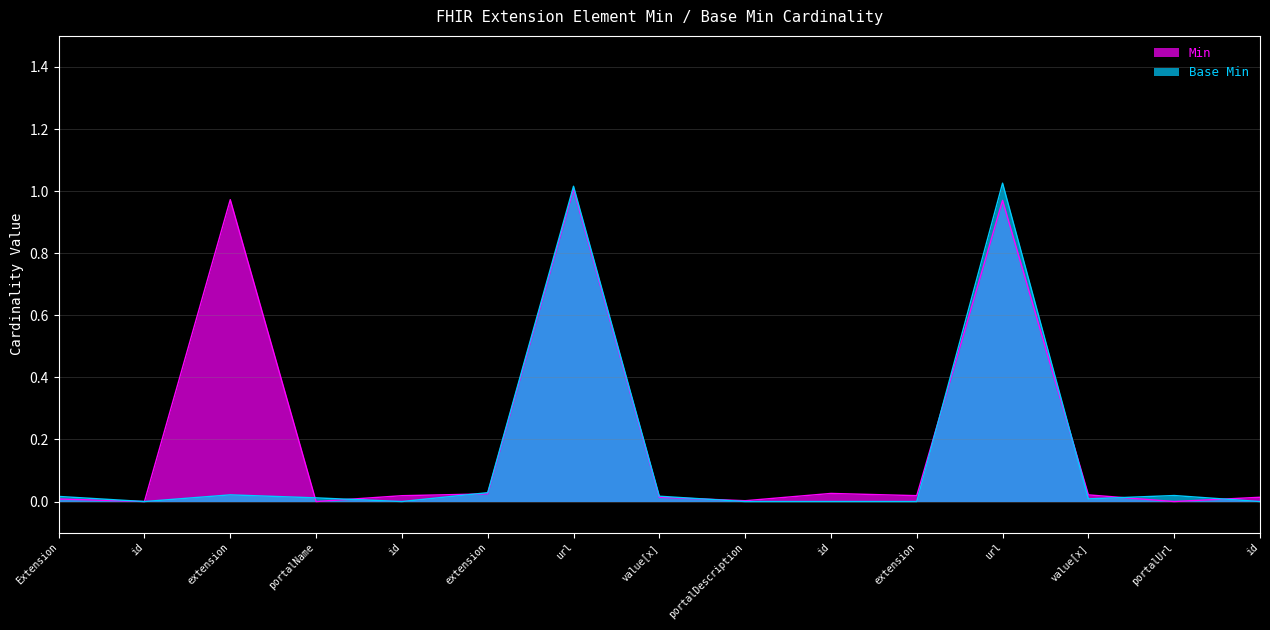

Reading left to right, transcribe all the data shown in this chart.

Min: Extension=0.0	Extension.id=0.0	Extension.extension=1.0	Extension.extension:portalName=0.0	Extension.extension:portalName.id=0.0	Extension.extension:portalName.extension=0.0	Extension.extension:portalName.url=1.0	Extension.extension:portalName.value[x]=0.0	Extension.extension:portalDescription=0.0	Extension.extension:portalDescription.id=0.0	Extension.extension:portalDescription.extension=0.0	Extension.extension:portalDescription.url=1.0	Extension.extension:portalDescription.value[x]=0.0	Extension.extension:portalUrl=0.0	Extension.extension:portalUrl.id=0.0
Base Min: Extension=0.0	Extension.id=0.0	Extension.extension=0.0	Extension.extension:portalName=0.0	Extension.extension:portalName.id=0.0	Extension.extension:portalName.extension=0.0	Extension.extension:portalName.url=1.0	Extension.extension:portalName.value[x]=0.0	Extension.extension:portalDescription=0.0	Extension.extension:portalDescription.id=0.0	Extension.extension:portalDescription.extension=0.0	Extension.extension:portalDescription.url=1.0	Extension.extension:portalDescription.value[x]=0.0	Extension.extension:portalUrl=0.0	Extension.extension:portalUrl.id=0.0